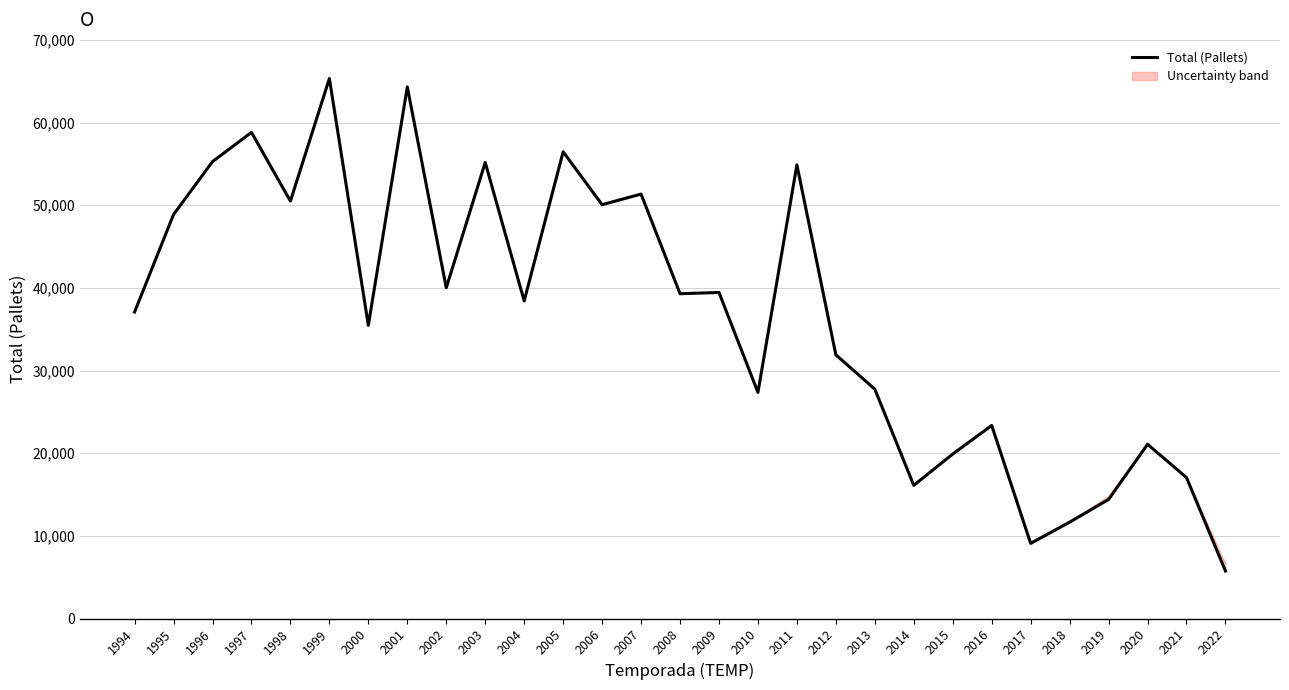

How many distinct data groups are displayed?

1